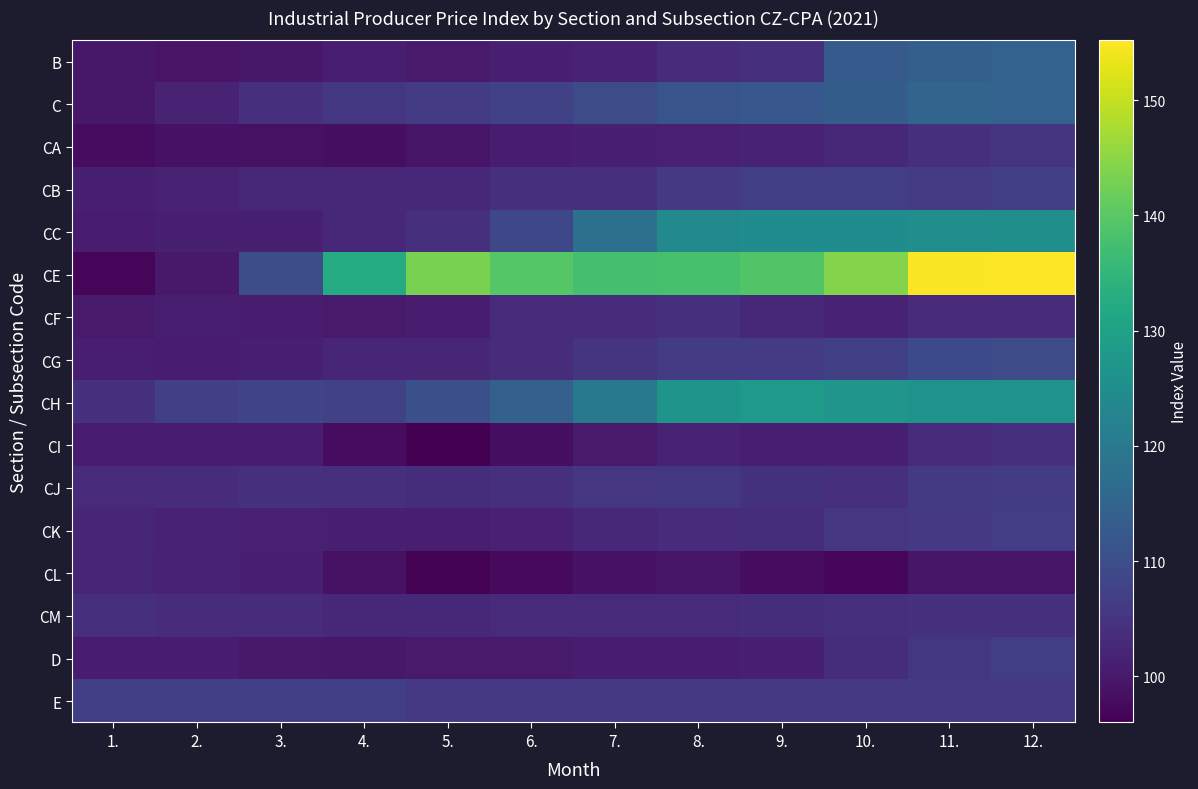

What is the total value across all series at 1.?

1621.1